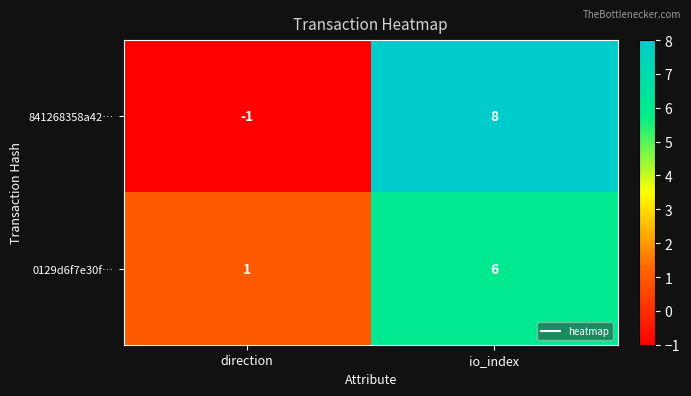

Is it true that 841268358a42… equals -1 at direction?

True